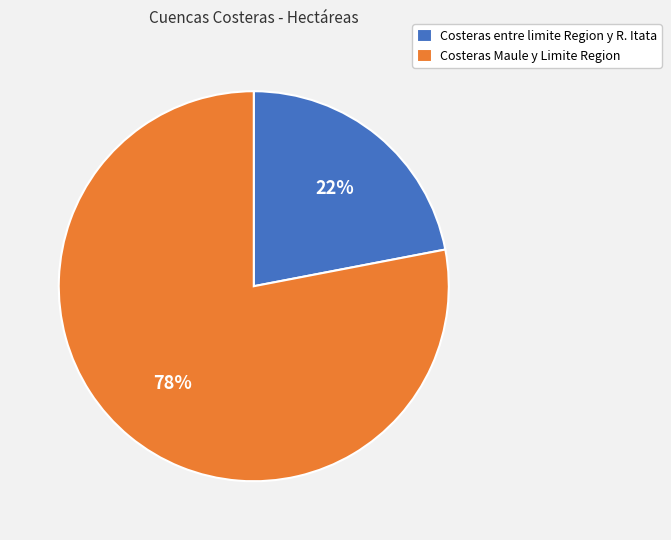

What percentage is the Costeras Maule y Limite Region slice, to the nearest percent?

78%